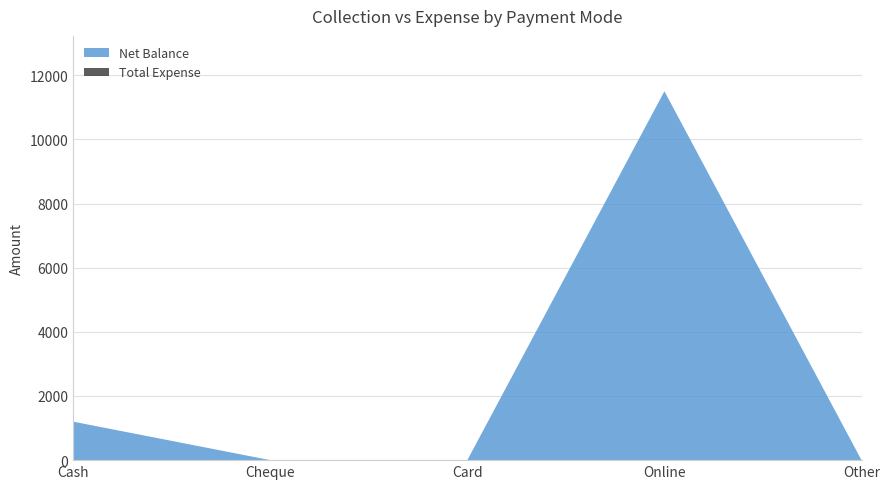

Reading right to left, extract all data points from this chart.

Net Balance: Other=0	Online=11500	Card=0	Cheque=0	Cash=1200
Total Expense: Other=0	Online=0	Card=0	Cheque=0	Cash=0